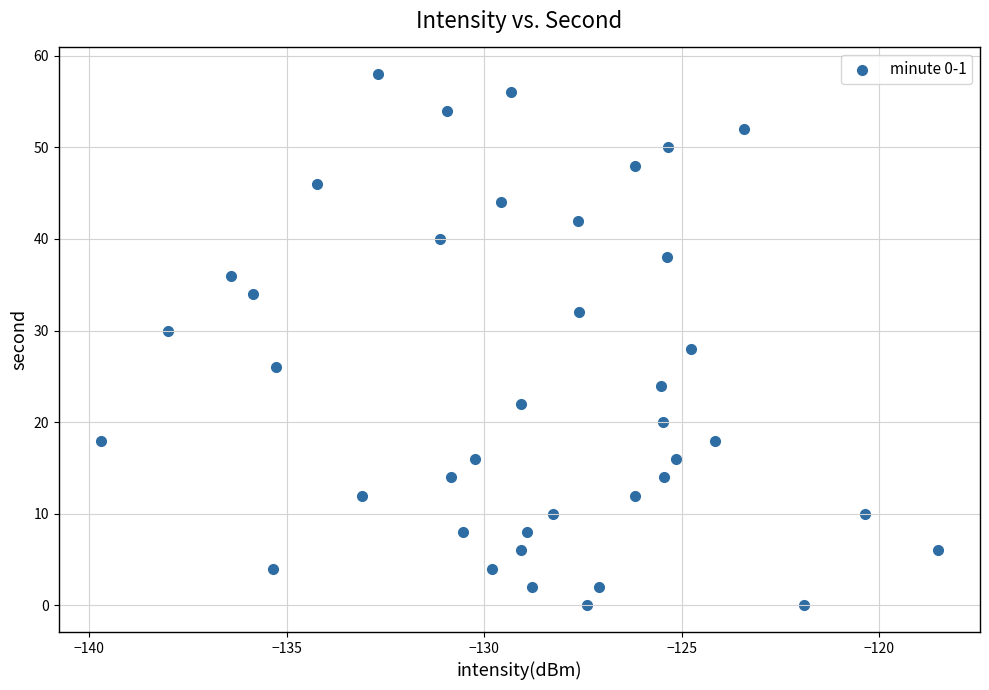

What is the range of Y values (max minus min)?

58